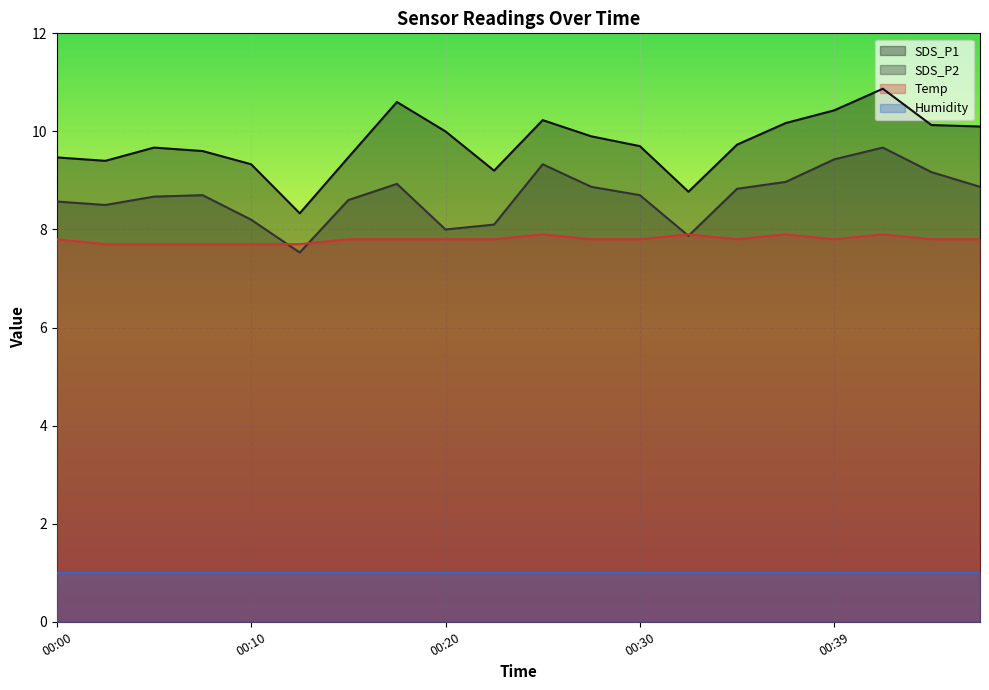

True or false: SDS_P1 and Temp cross at least once.

False